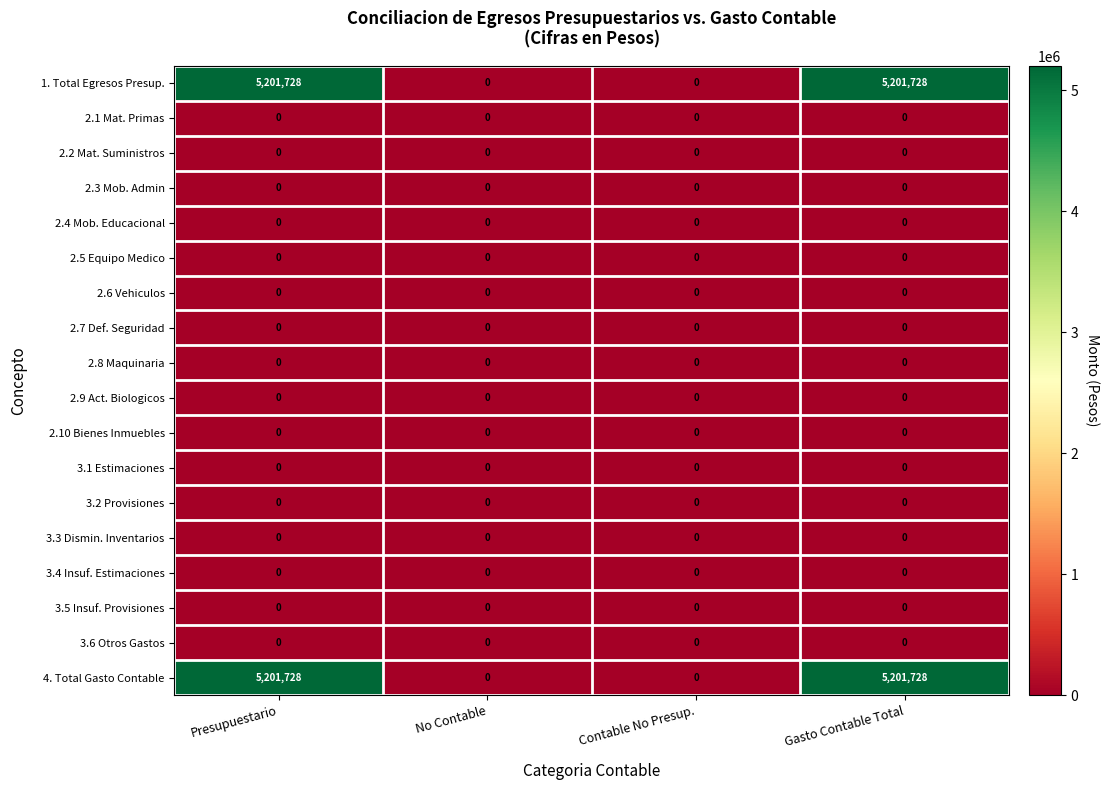

What is the greatest value displayed?

5201728